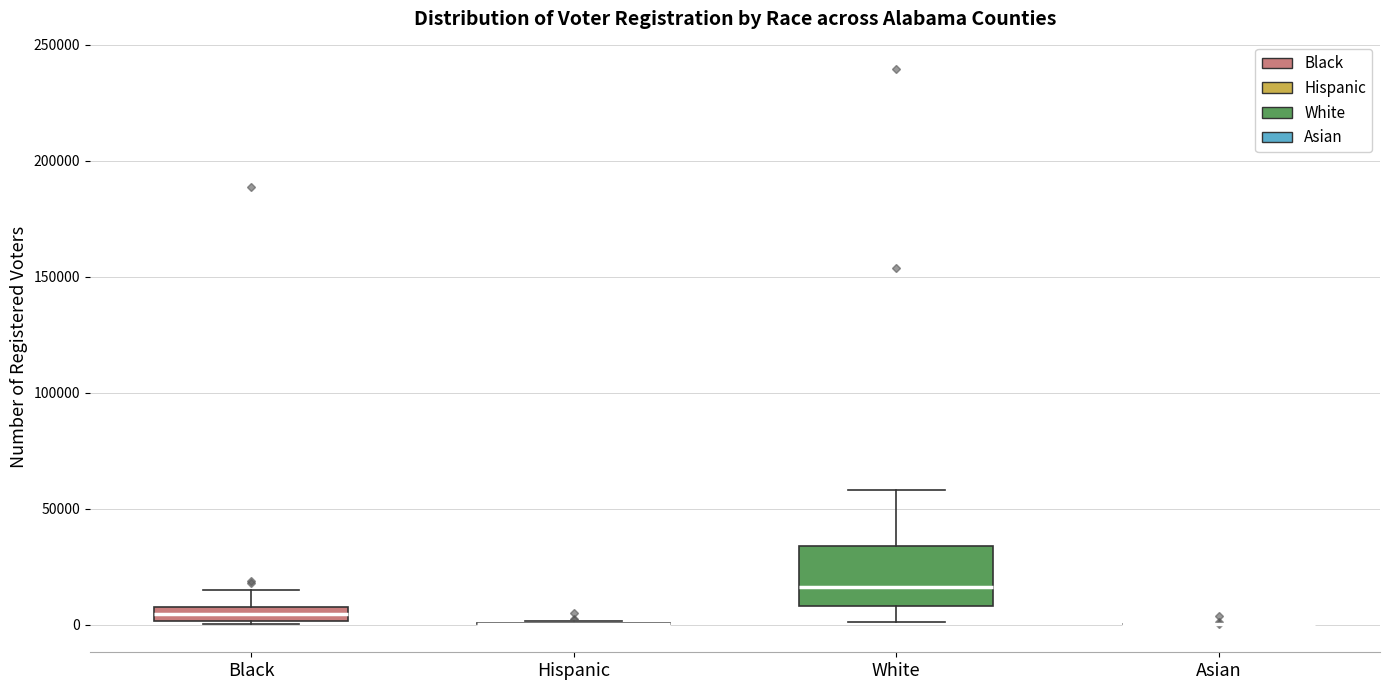

Which box is the tallest, from its lower edge to its upper edge?

White